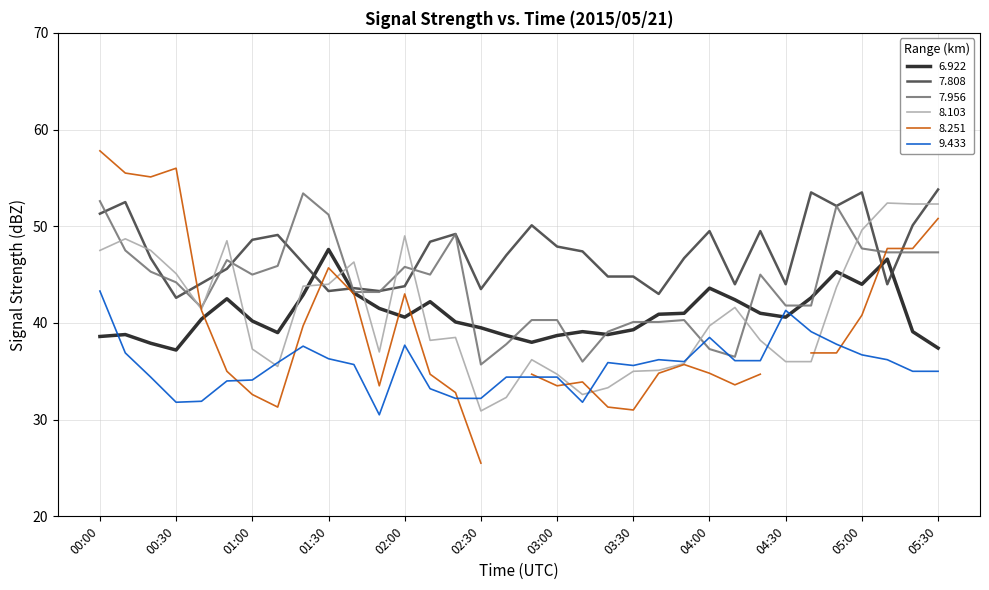

How many interior local peaks does the 7.808 series have?

9